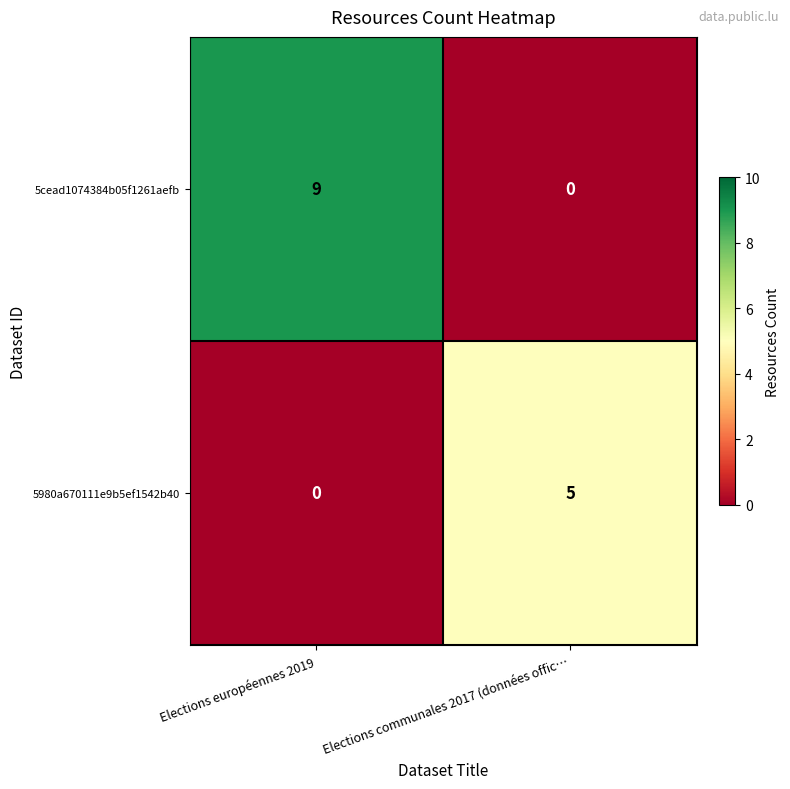

Rank the series by their average value, from highest to lowest.

5cead1074384b05f1261aefb, 5980a670111e9b5ef1542b40